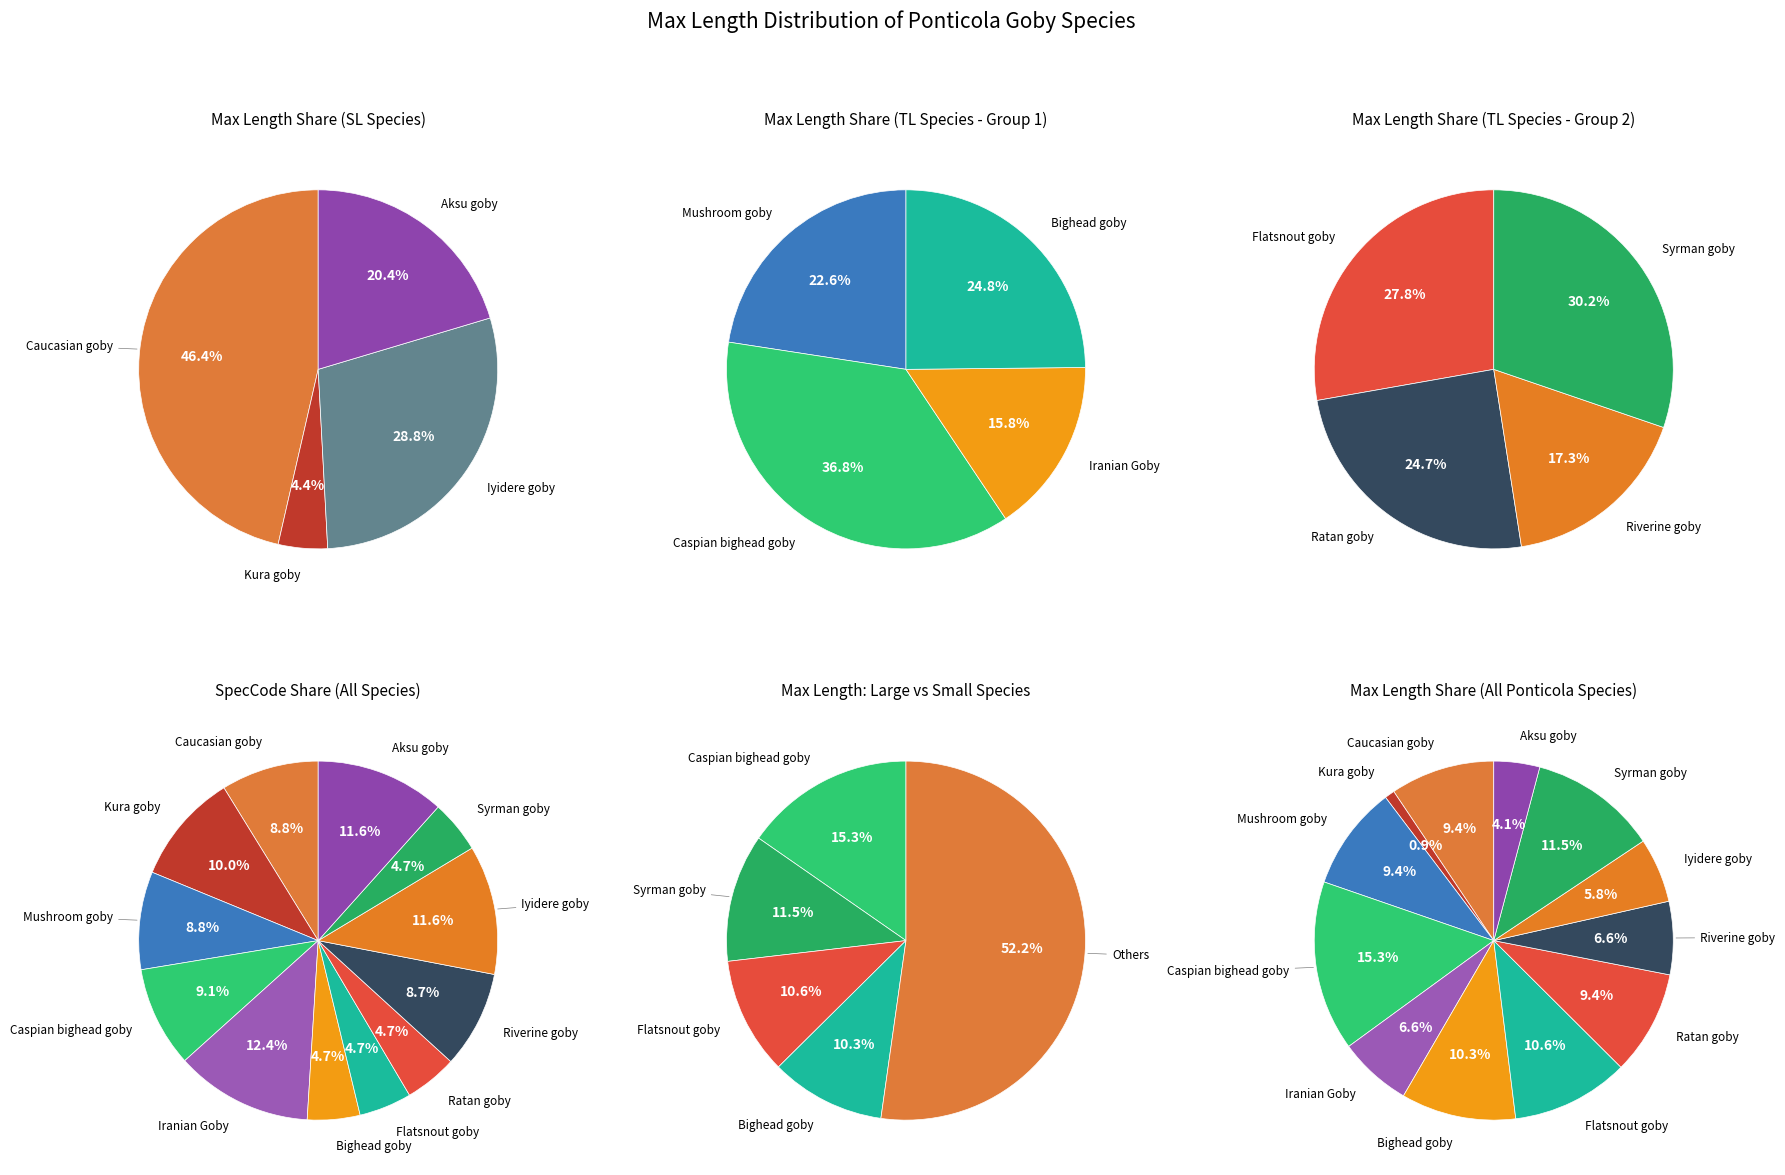

To the nearest percent, what portion does Caspian bighead goby represent?

9%